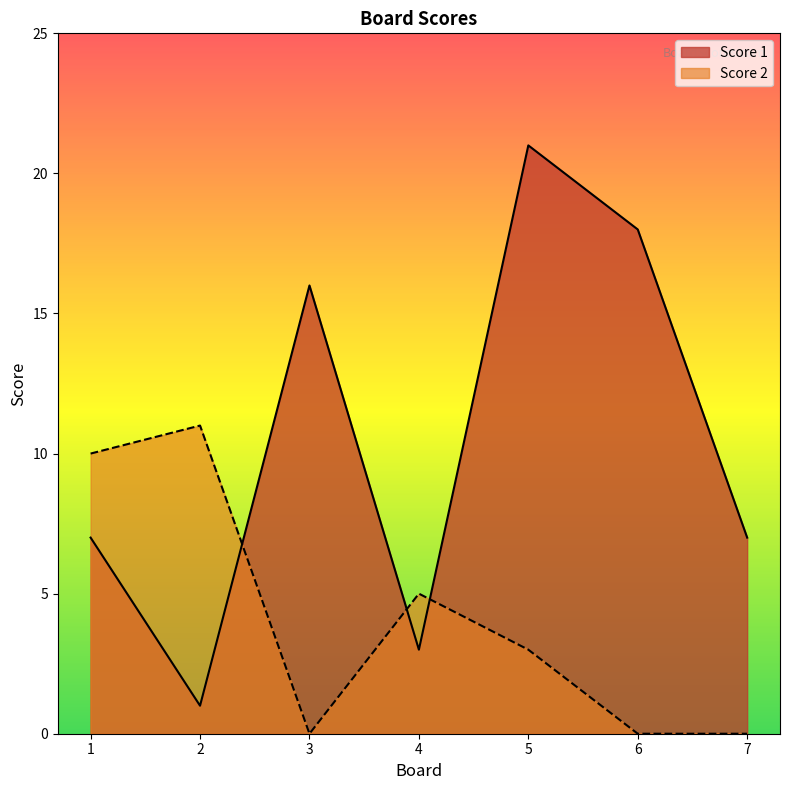

How many times do Score 1 and Score 2 cross each other?

3